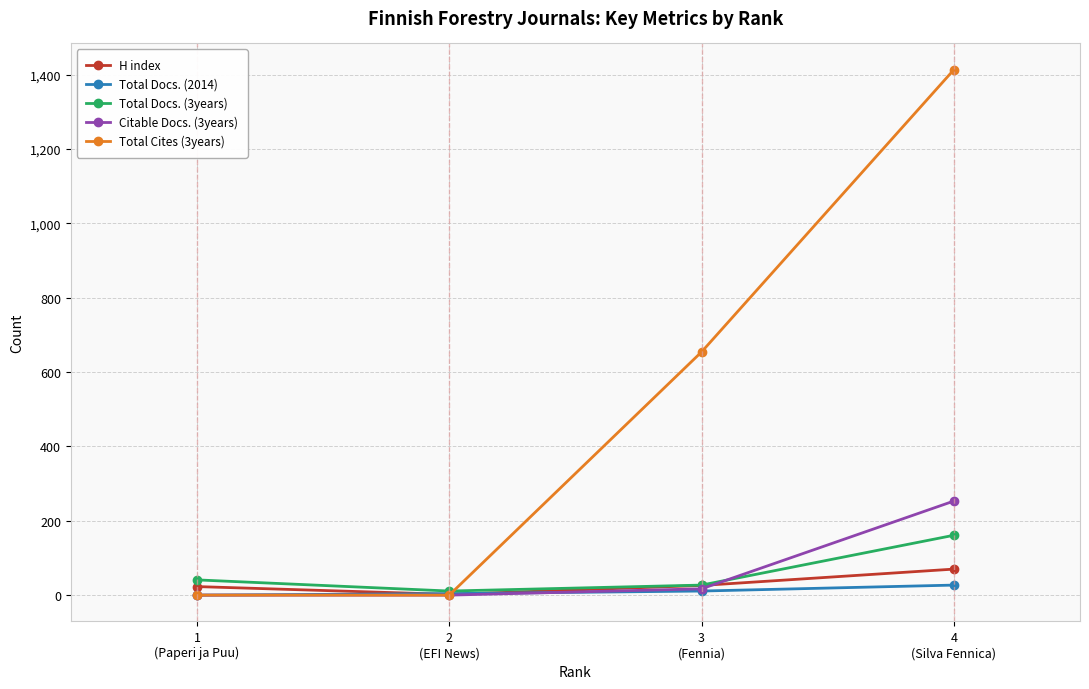

Is the value of Citable Docs. (3years) at 3
(Fennia) greater than the value of H index at 4
(Silva Fennica)?

No